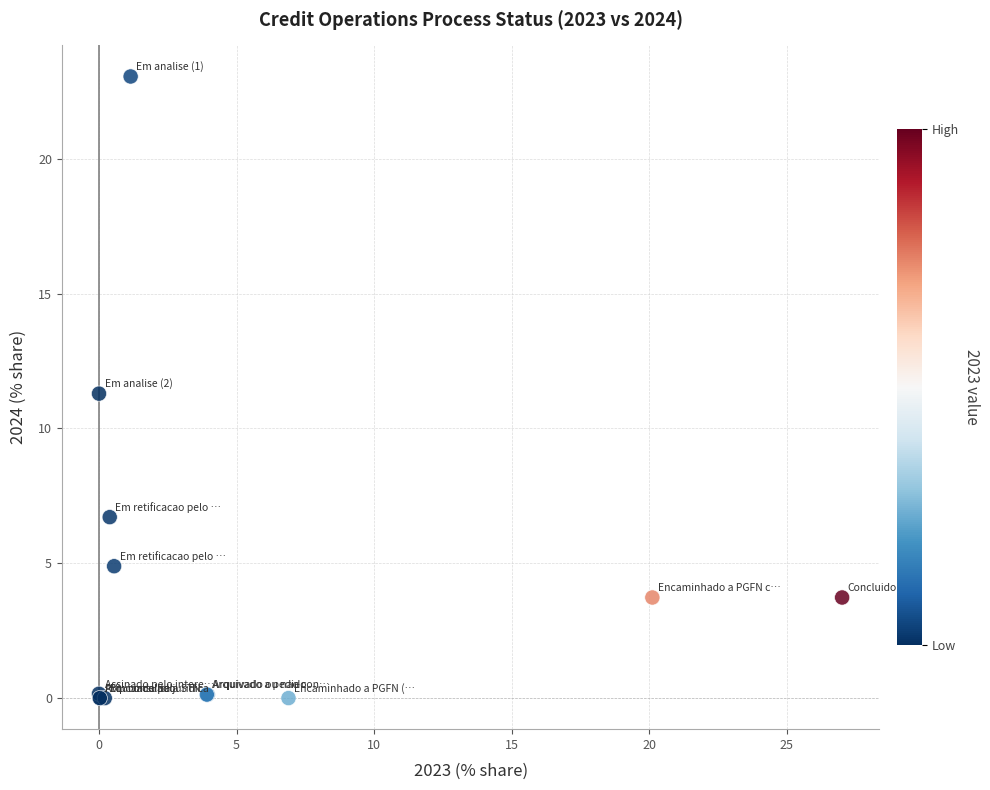

What Y value in the scatter plot is closest to 11?

11.3